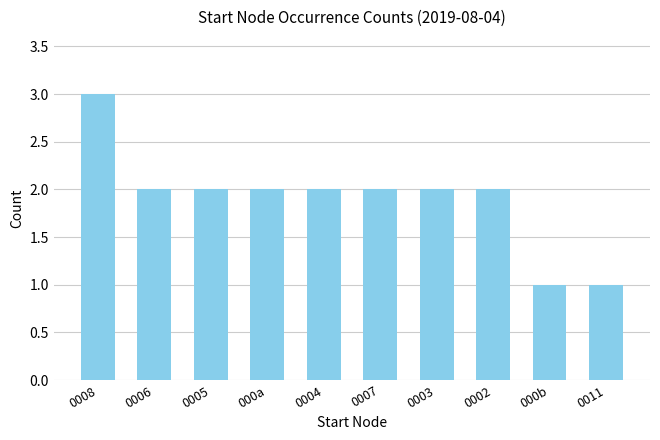

Is it true that the value at 0003 is 3?

False